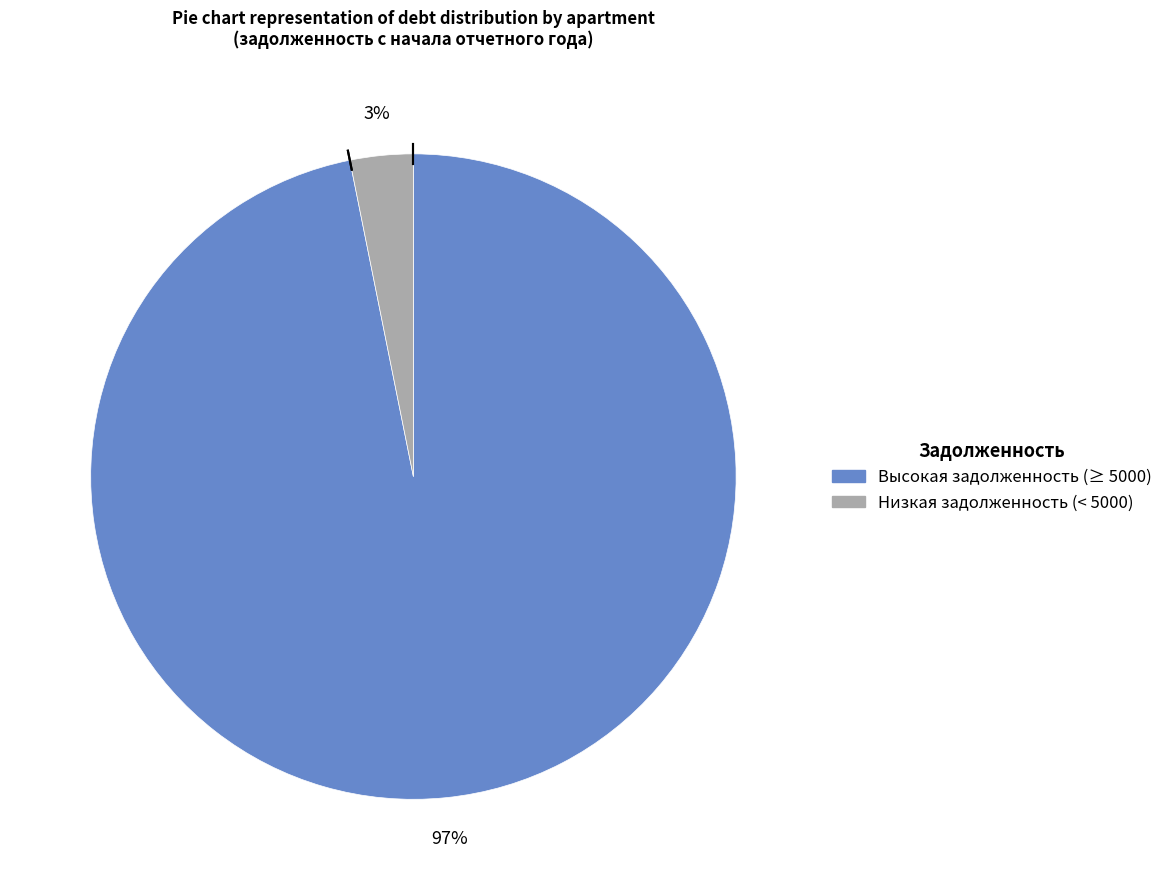

To the nearest percent, what is the difference between the largest and smallest slice percentages?

94%